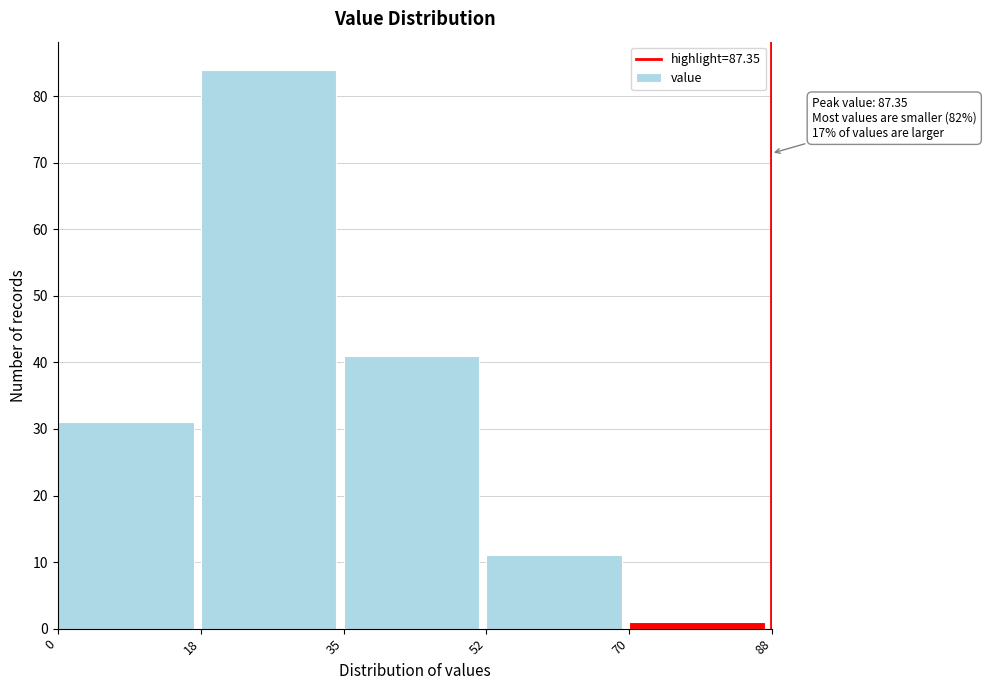

Which range on the x-axis has the tallest bar?

18 to 35